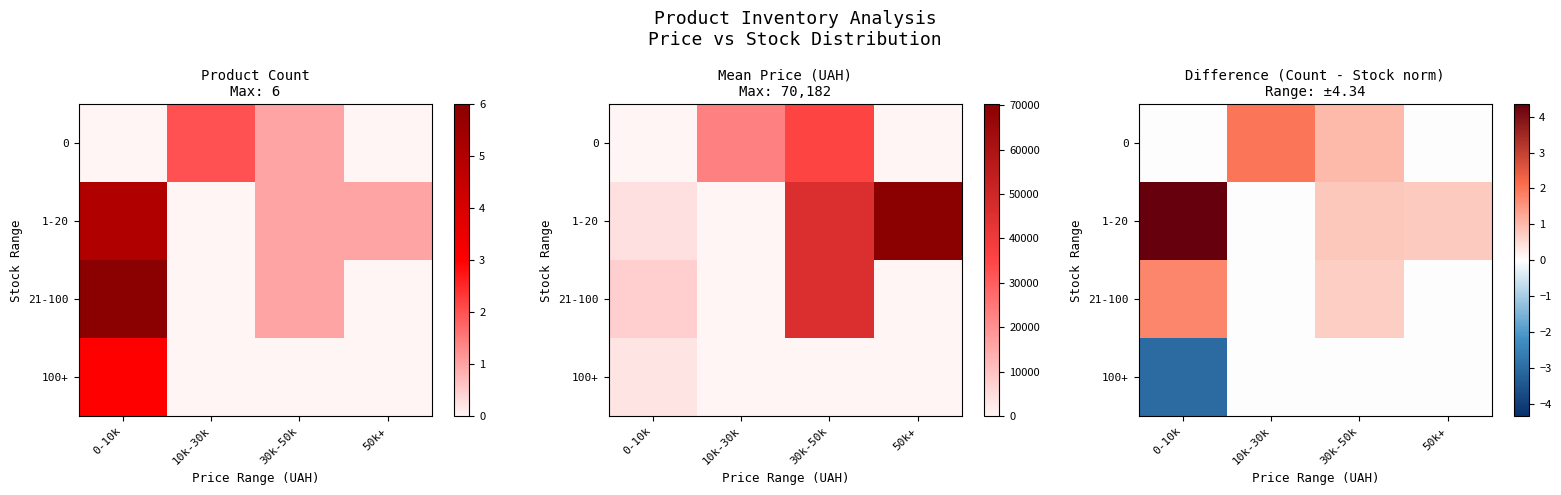

What is the difference between the maximum and minimum values in the 0 series?

2.0